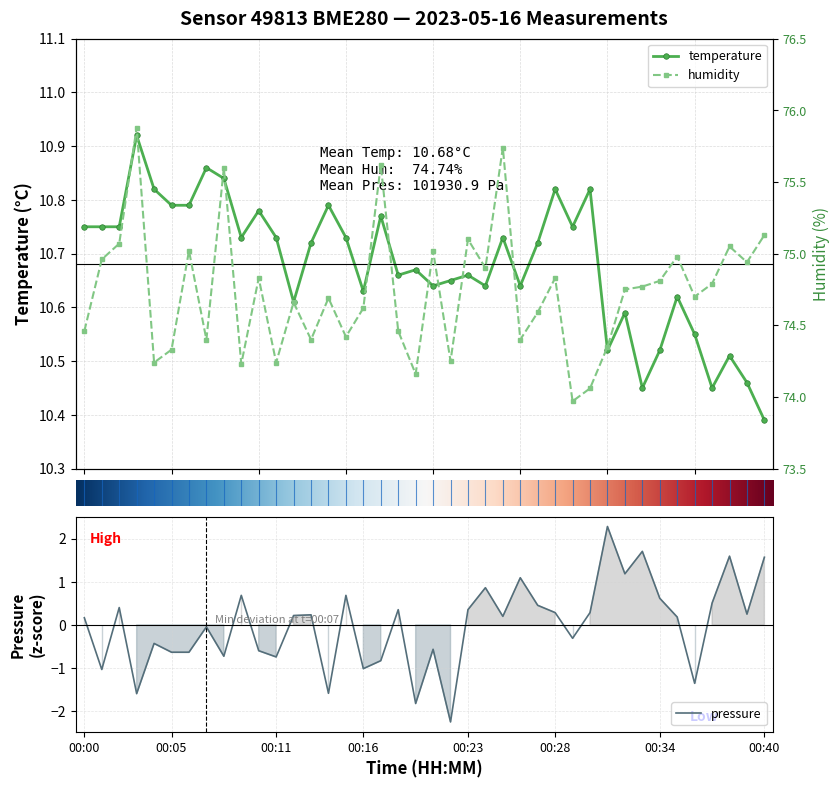

What is the difference between the highest and lowest values at 00:22?

76.5